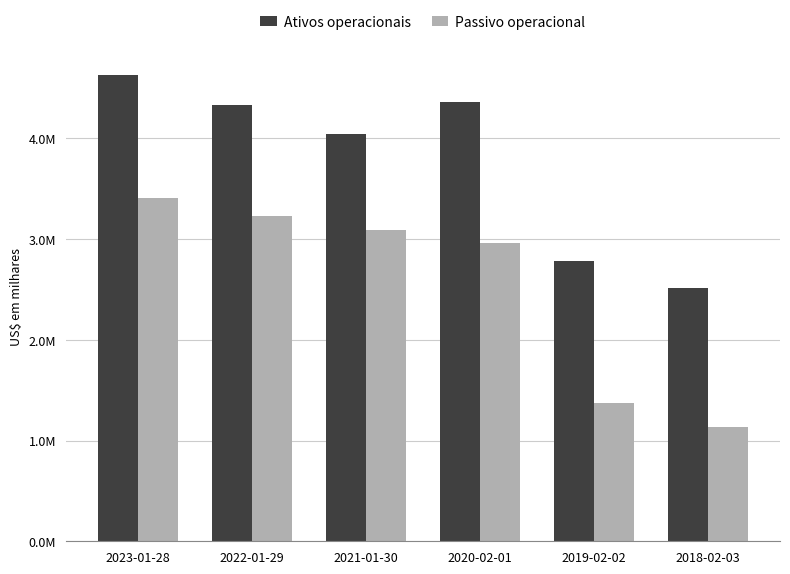

What is the average value of the Ativos operacionais series?

3777330